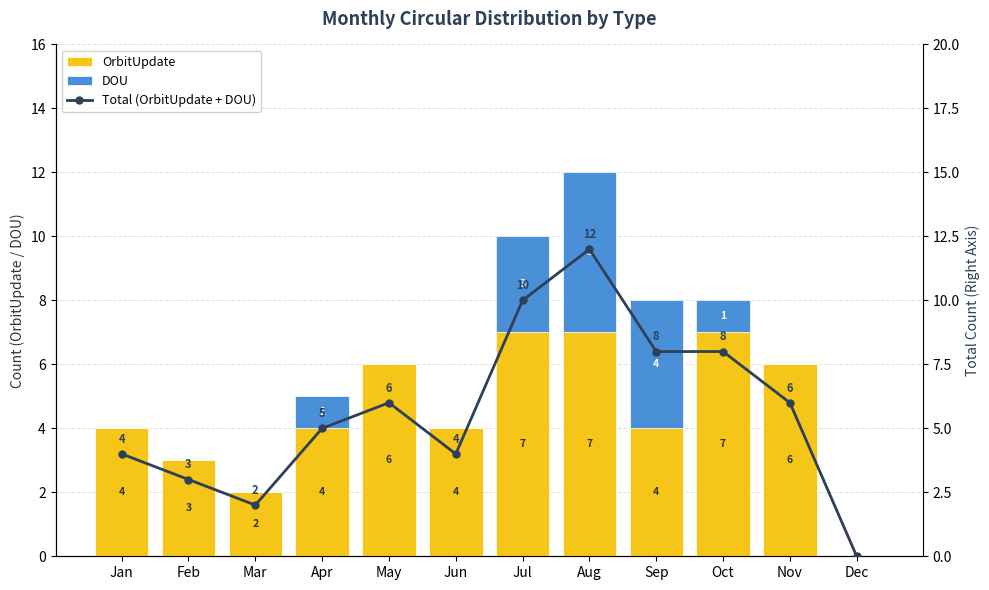

How many groups of bars are there?

12